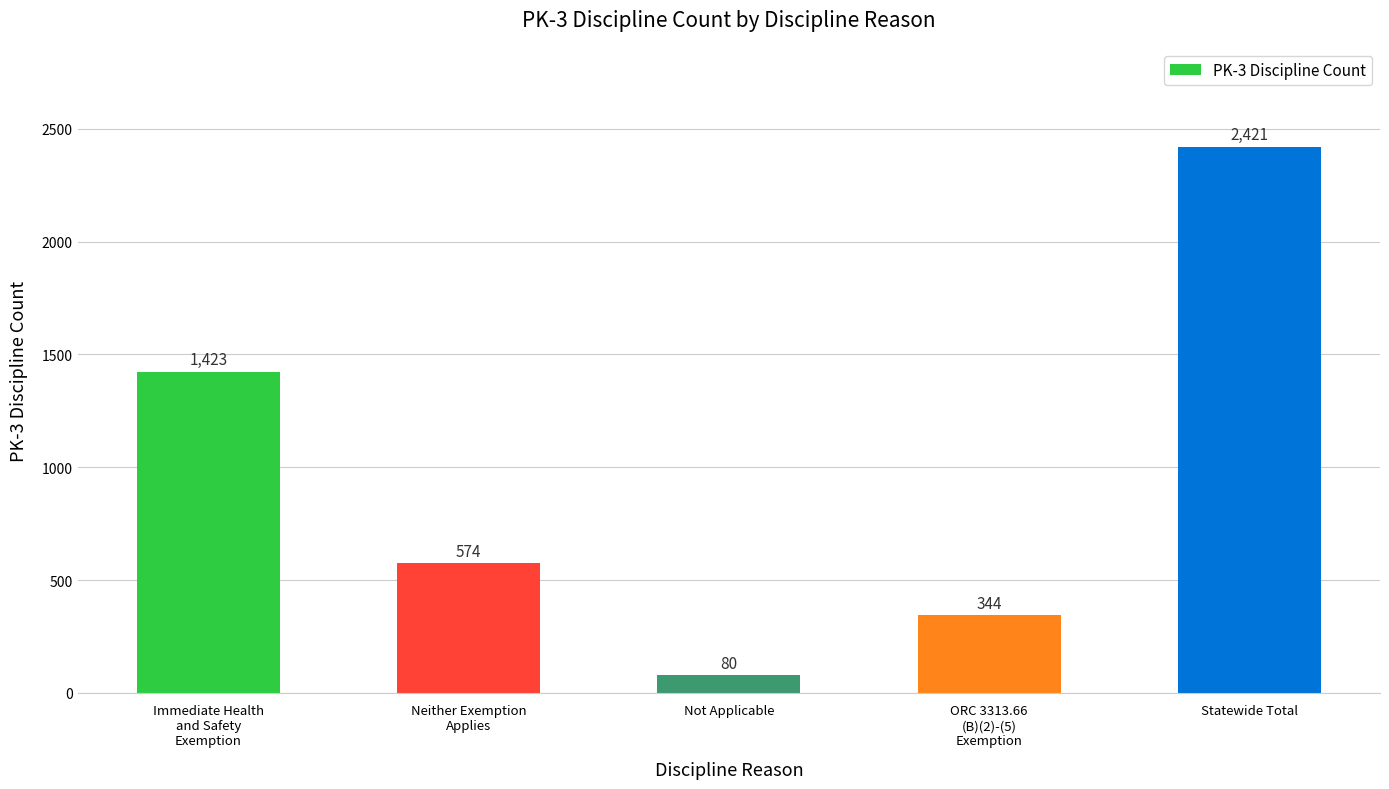

Does the chart contain any negative values?

No